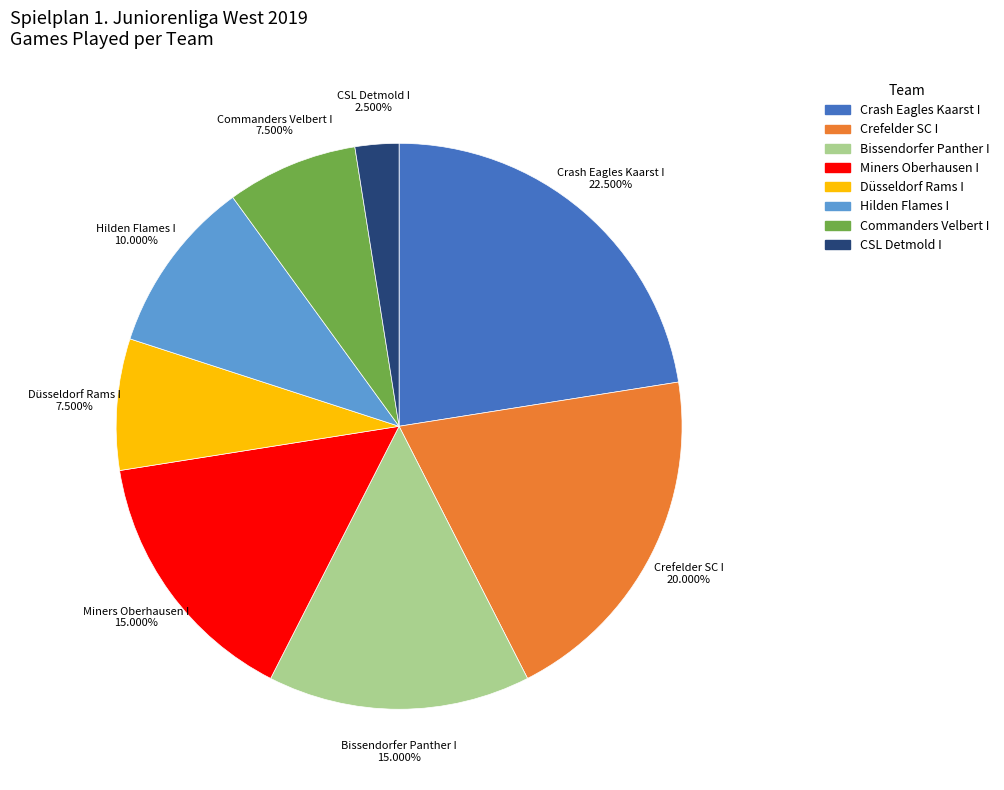

Is it true that Crash Eagles Kaarst I is 9% of the pie?

False